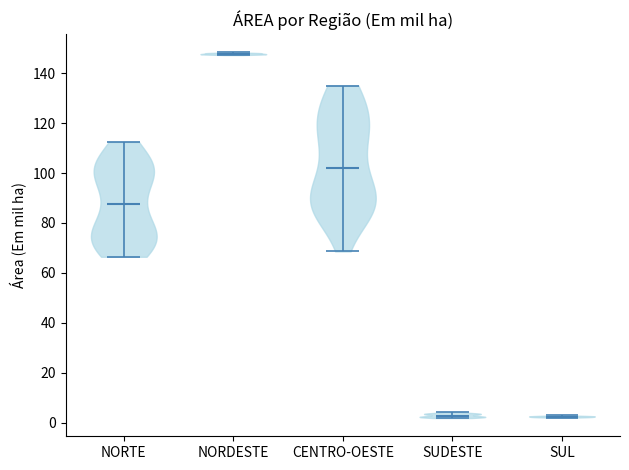

Reading left to right, read every violin against the y-axis: where its median line is, and the lowest and highest points it reaches. The values are not printed on the chart, so give them approximately, as read against the axis.

NORTE: median line 88, lowest point 66, highest point 112
NORDESTE: median line 148, lowest point 148, highest point 148
CENTRO-OESTE: median line 102, lowest point 68, highest point 136
SUDESTE: median line 2, lowest point 2, highest point 4
SUL: median line 2, lowest point 2, highest point 2